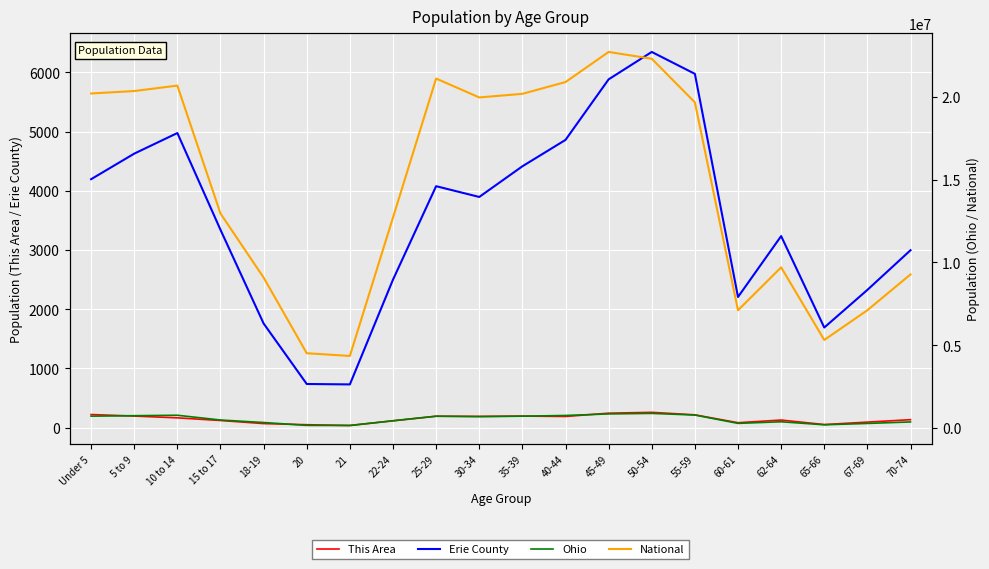

How many data points in Ohio are above 691329?

9